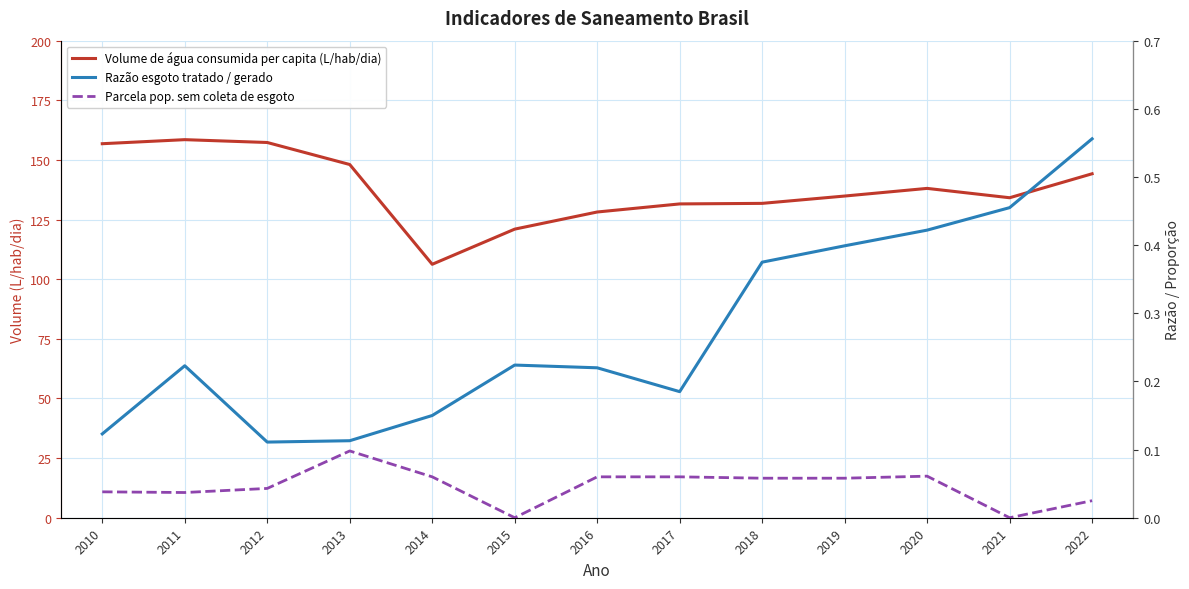

Is it true that Volume de água consumida per capita (L/hab/dia) equals 128.2 at 2016?

True